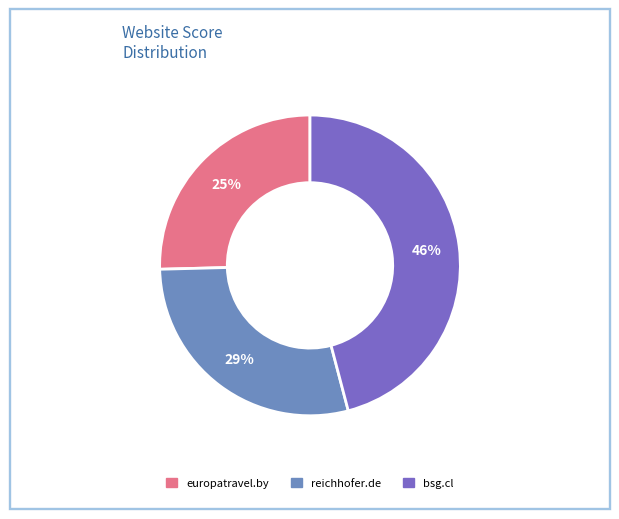

Count the number of slices in the pie.

3